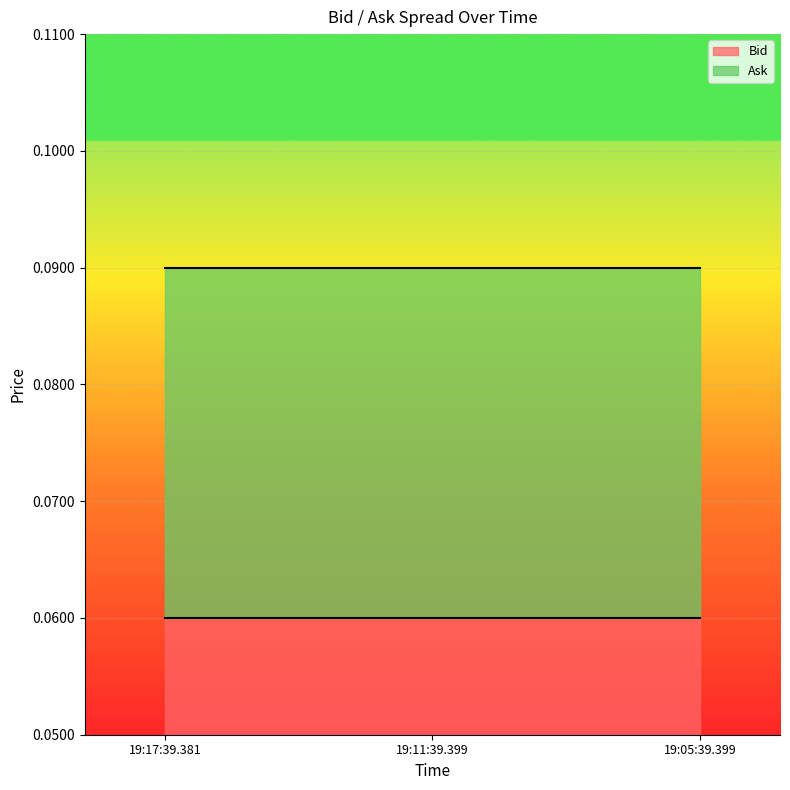

What is the sum of the Bid values at 19:17:39.381 and 19:05:39.399?

0.1